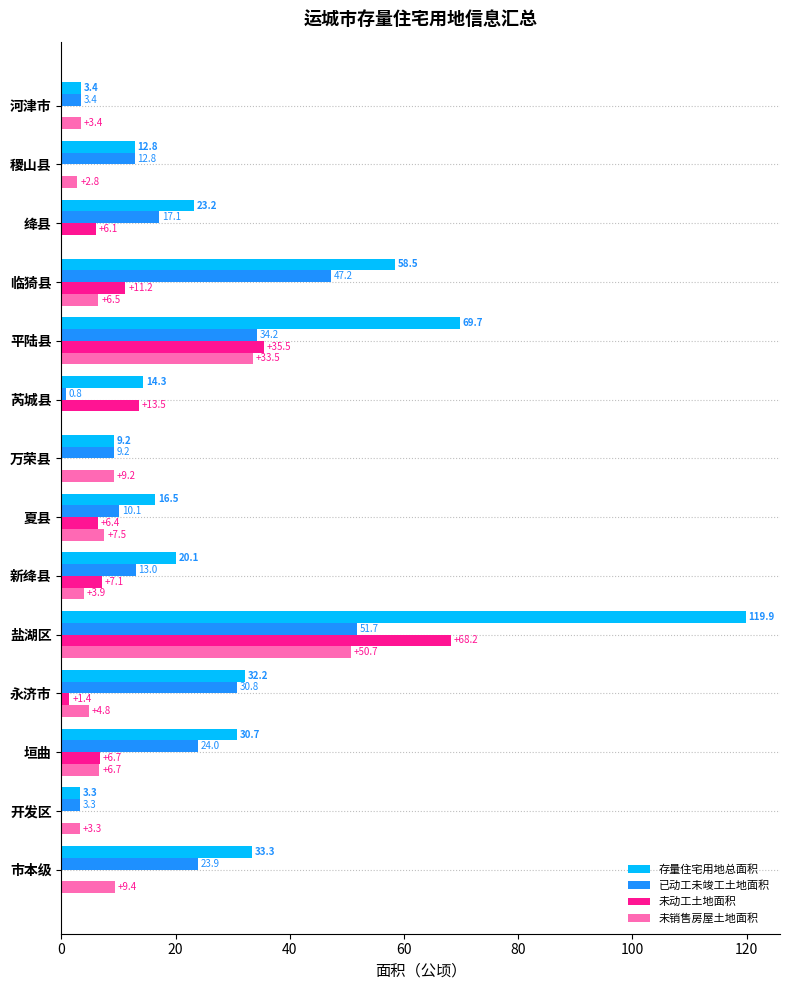

What is the average value of the 未销售房屋土地面积 series?

10.1